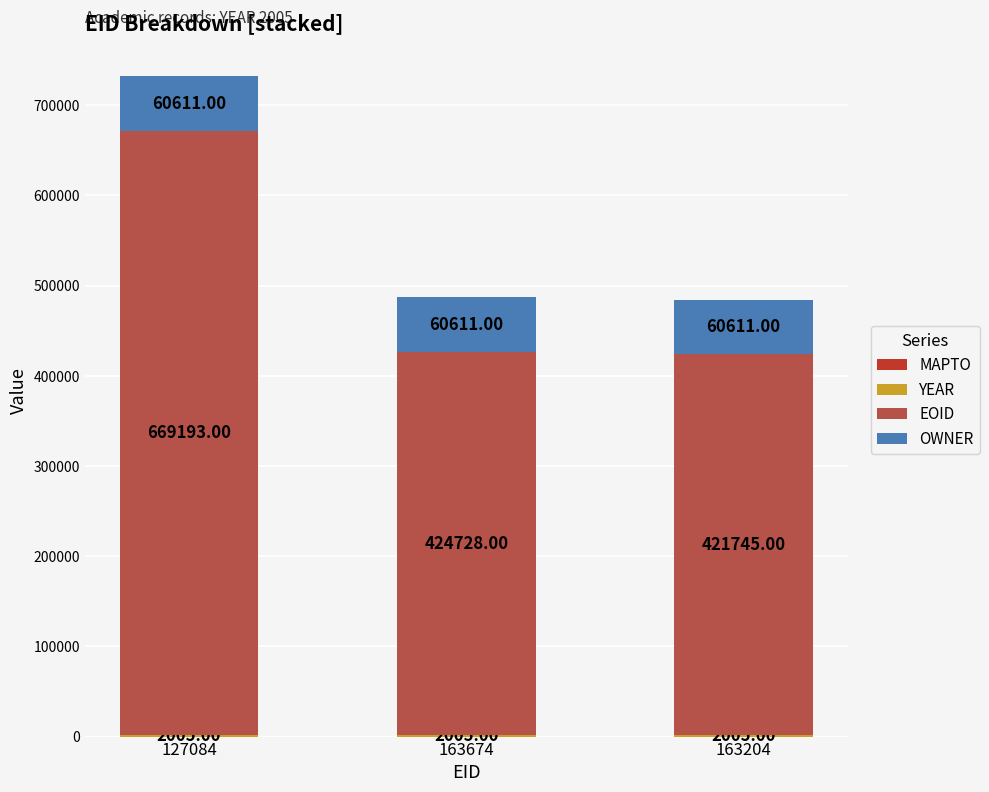

What is the total value across all series at 163204?

484361